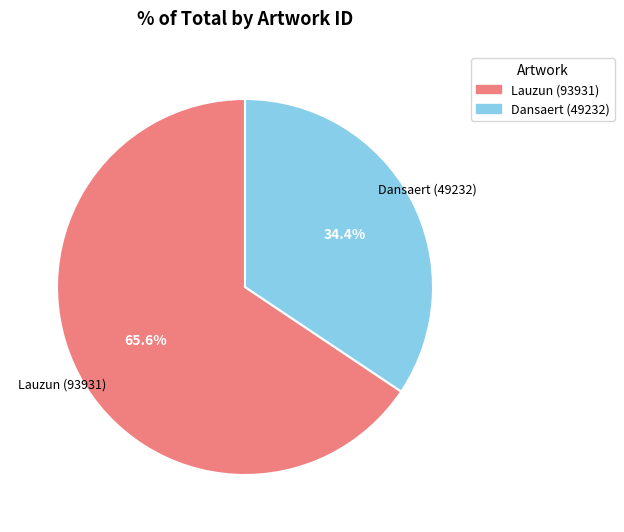

How many segments does this pie chart have?

2